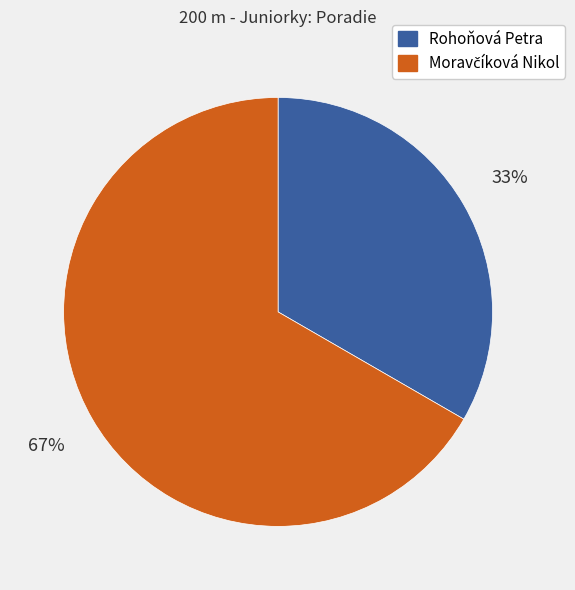

What percentage is the Rohoňová Petra slice, to the nearest percent?

33%